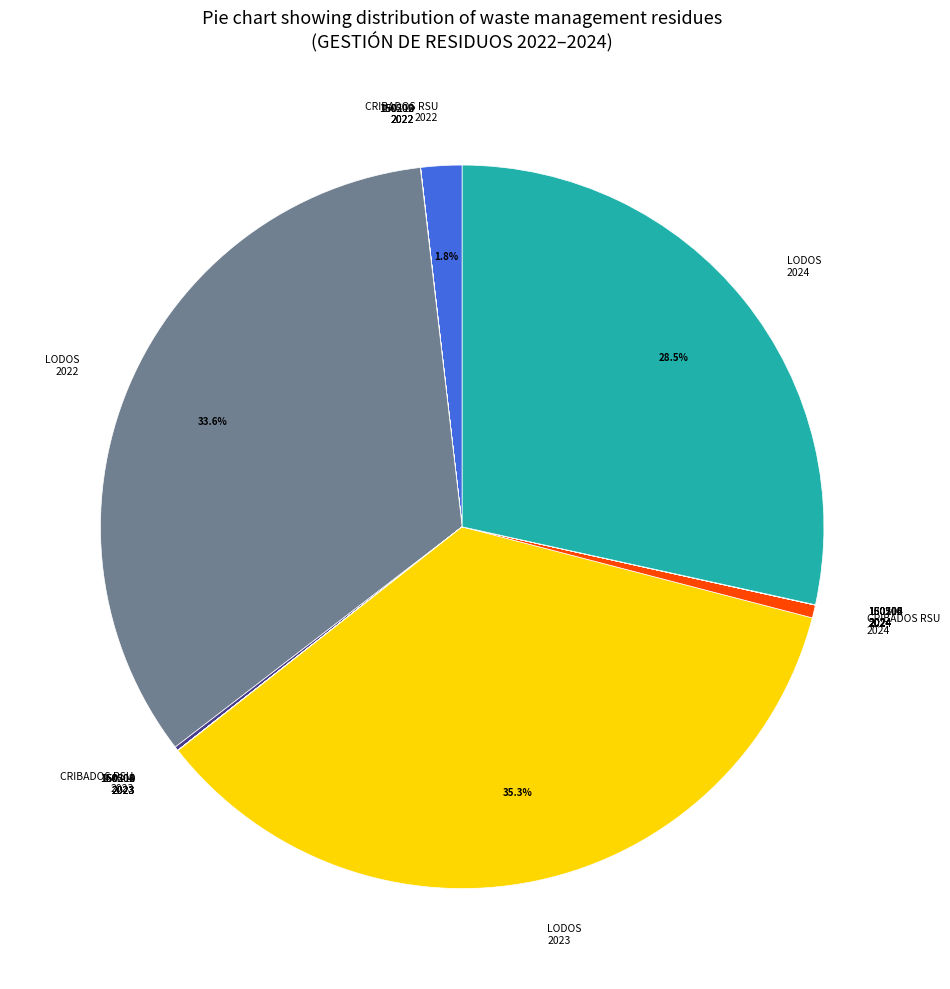

Does CRIBADOS RSU 2022 account for over 50% of the chart?

No